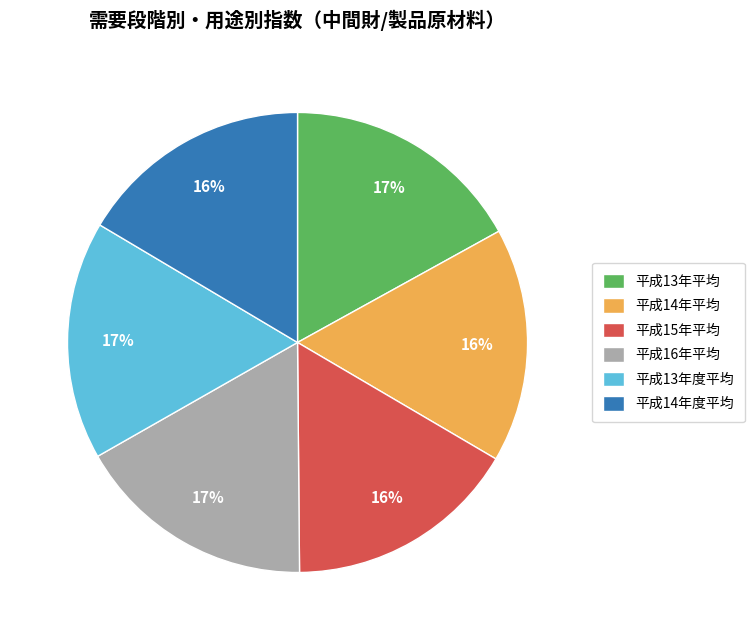

How many segments does this pie chart have?

6